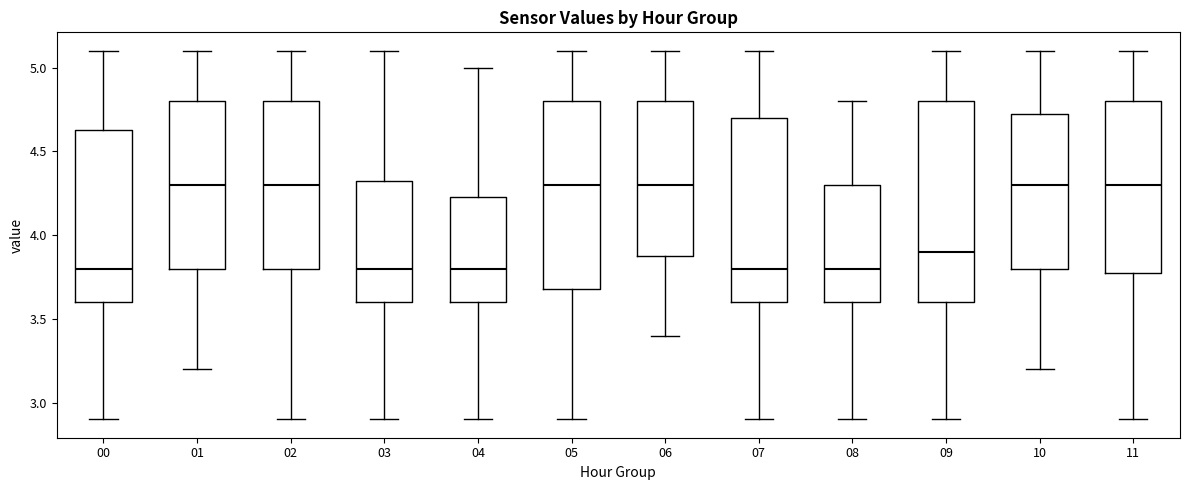

Reading left to right, transcribe this box plot: for each box, give where its median line is, the range the box spans, and where its two whiskers end, as read against the y-axis. The values are not printed on the chart, so give them approximately, as read against the axis.

00: median 3.80, box 3.60 to 4.65, whiskers 2.90 to 5.10
01: median 4.30, box 3.80 to 4.80, whiskers 3.20 to 5.10
02: median 4.30, box 3.80 to 4.80, whiskers 2.90 to 5.10
03: median 3.80, box 3.60 to 4.35, whiskers 2.90 to 5.10
04: median 3.80, box 3.60 to 4.25, whiskers 2.90 to 5.00
05: median 4.30, box 3.70 to 4.80, whiskers 2.90 to 5.10
06: median 4.30, box 3.90 to 4.80, whiskers 3.40 to 5.10
07: median 3.80, box 3.60 to 4.70, whiskers 2.90 to 5.10
08: median 3.80, box 3.60 to 4.30, whiskers 2.90 to 4.80
09: median 3.90, box 3.60 to 4.80, whiskers 2.90 to 5.10
10: median 4.30, box 3.80 to 4.75, whiskers 3.20 to 5.10
11: median 4.30, box 3.80 to 4.80, whiskers 2.90 to 5.10